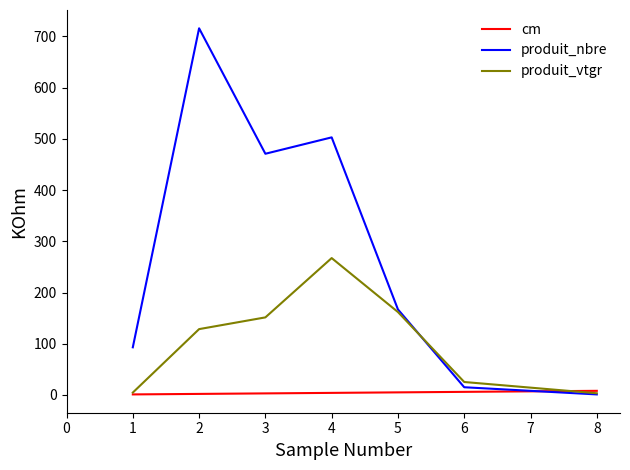

What is the difference between the second highest and second lowest values in the produit_vtgr series?

157.3